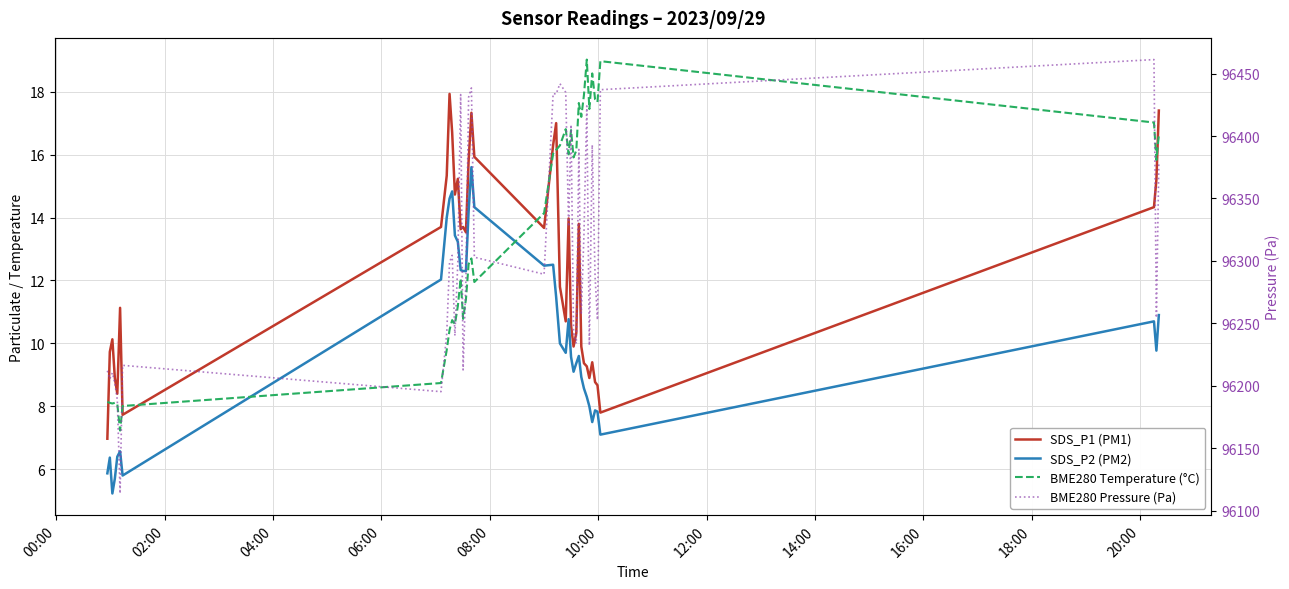

True or false: SDS_P2 (PM2) and BME280 Pressure (Pa) intersect in this chart.

False